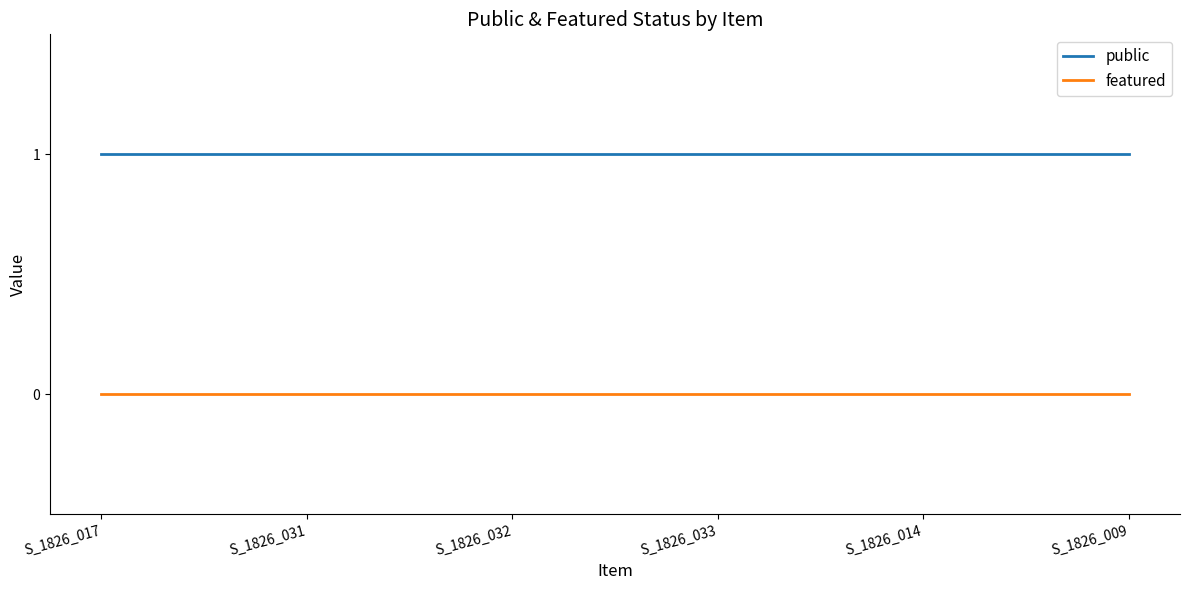

What position from the left is S_1826_033?

4